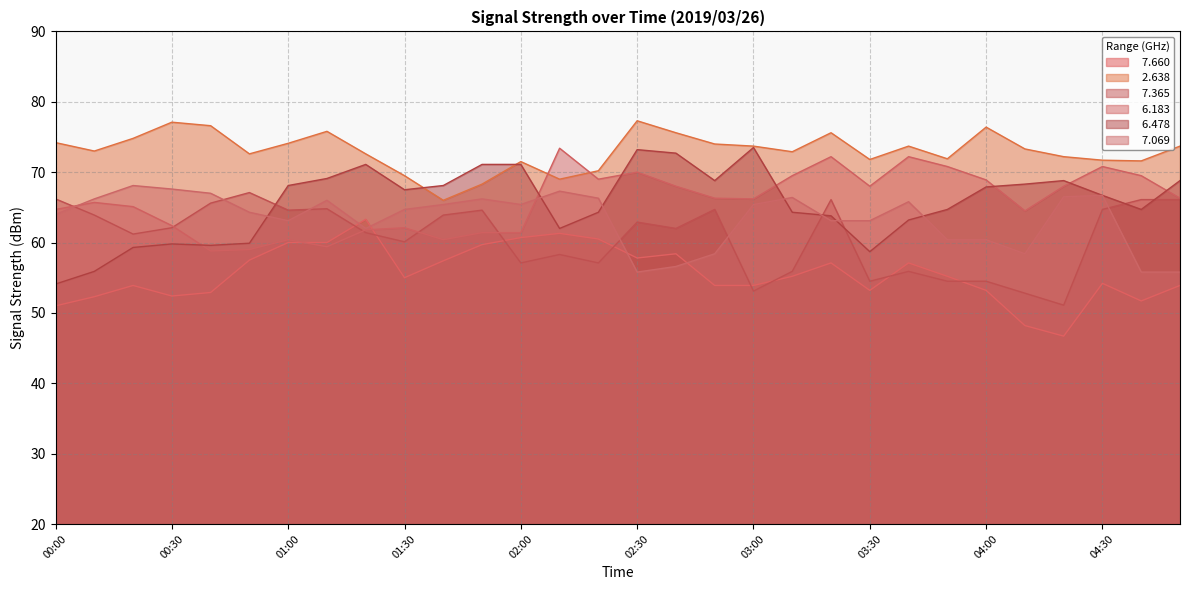

What is the spread (max minus min) of values at 02:30?

21.5